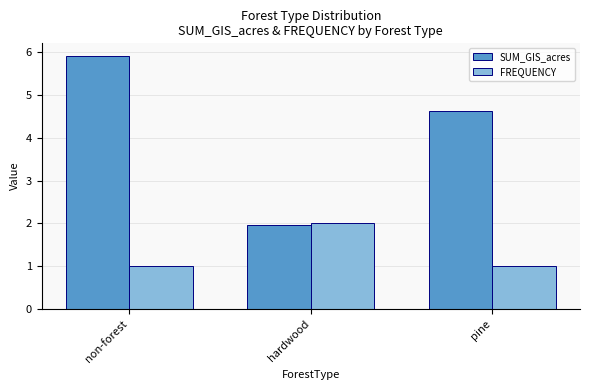

What is the average value of the SUM_GIS_acres series?

4.2